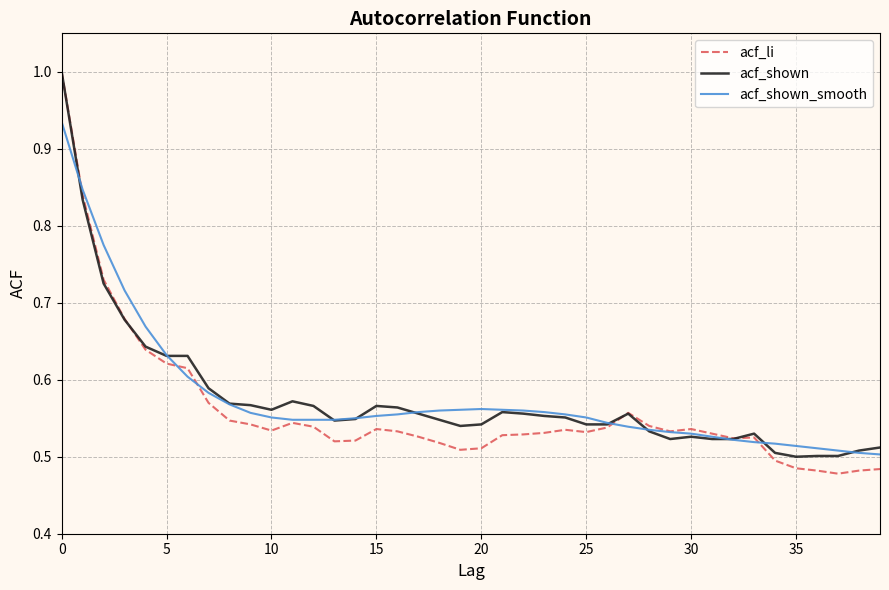

True or false: acf_shown has more than 1 interior local peaks.

True